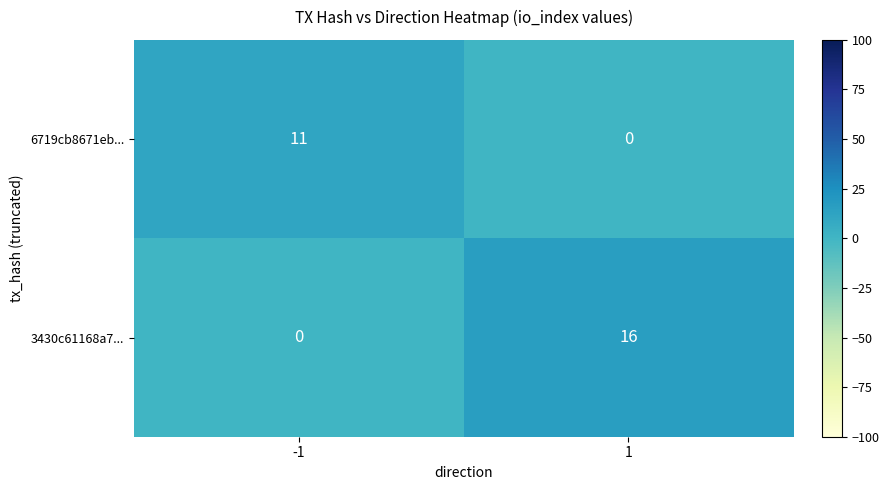

What is the total value across all series at 1?

16